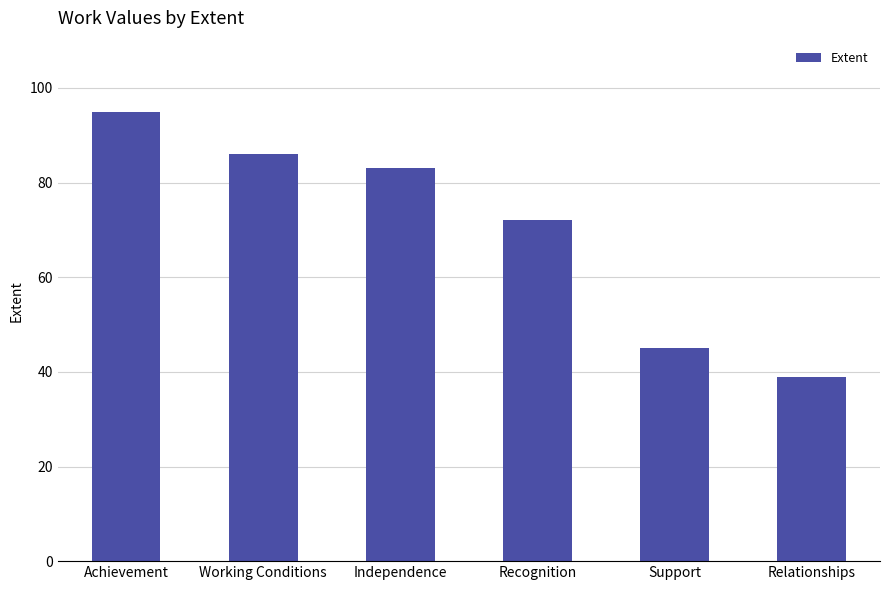

How many data points are less than 83?

3